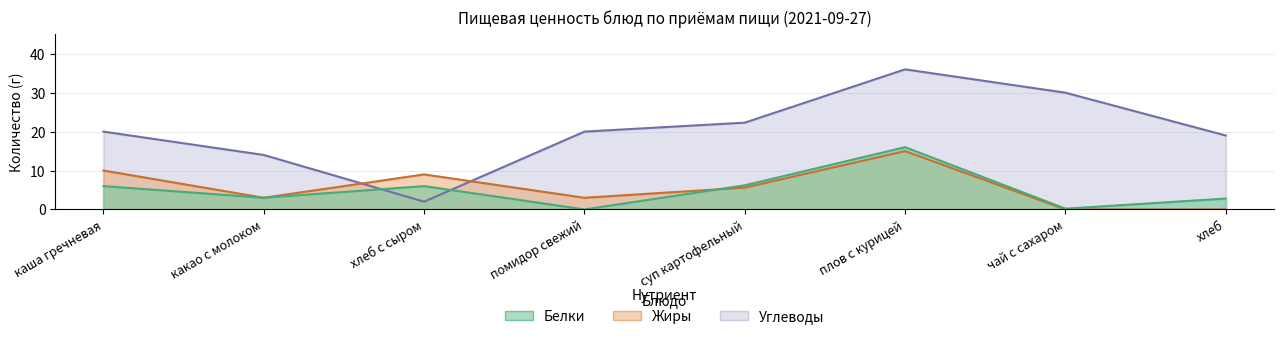

What is the label of the 4th point from the right?

суп картофельный